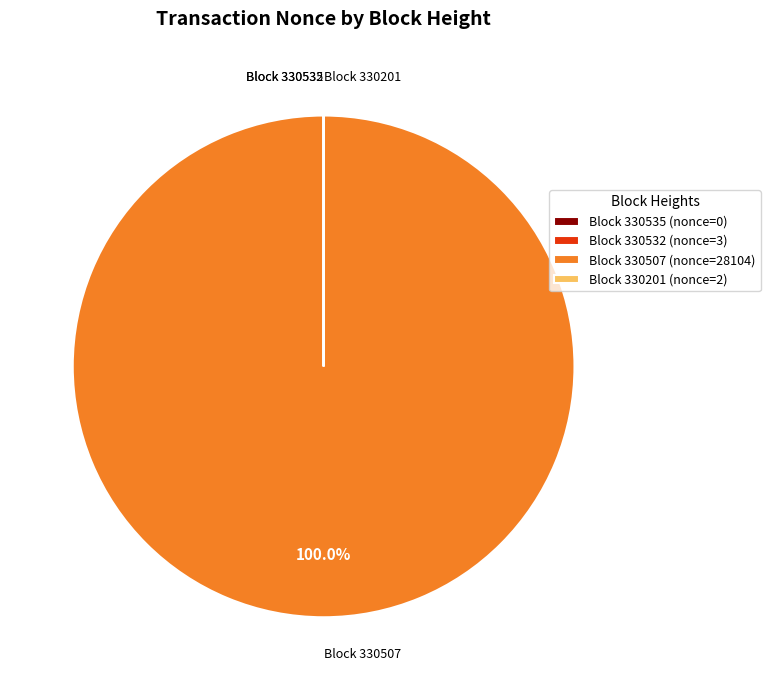

What is the largest slice in the pie chart?

Block 330507 (nonce=28104)